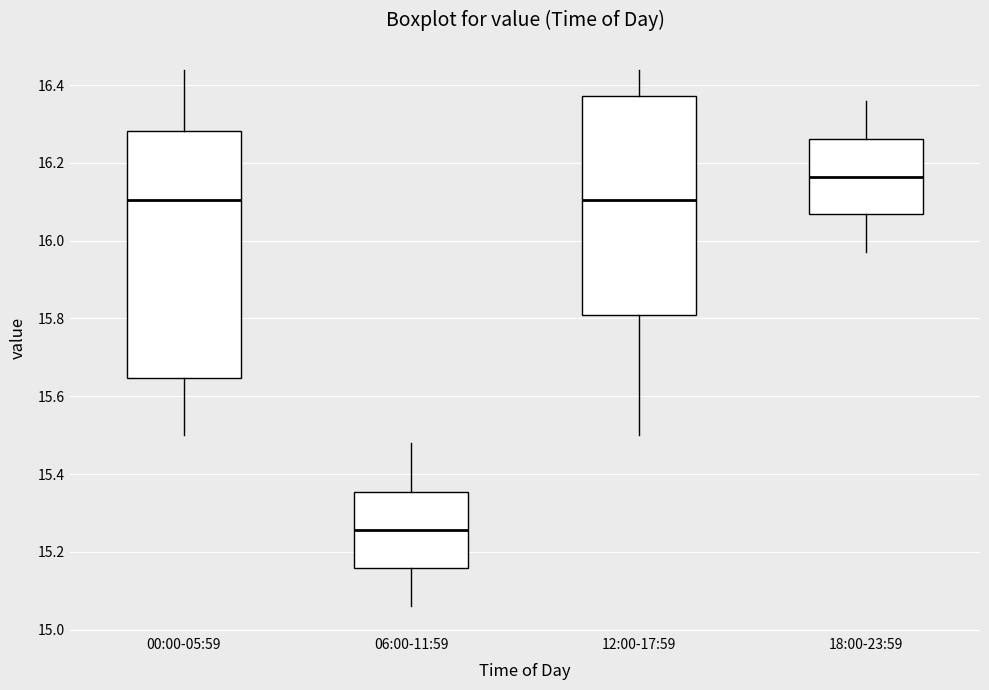

Which box has the highest median line?

18:00-23:59